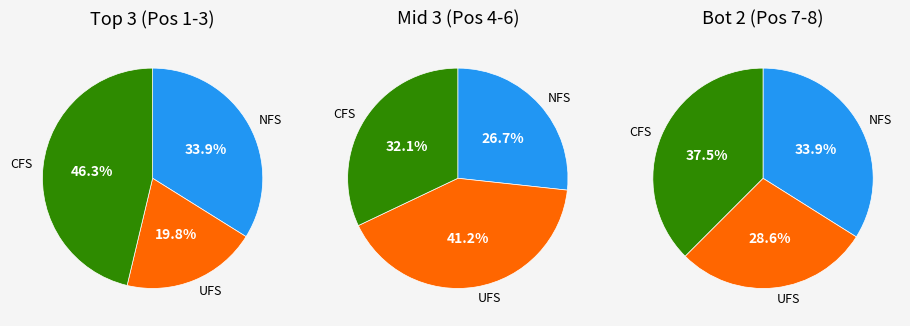

Does Hohenwarter account for over 50% of the chart?

No